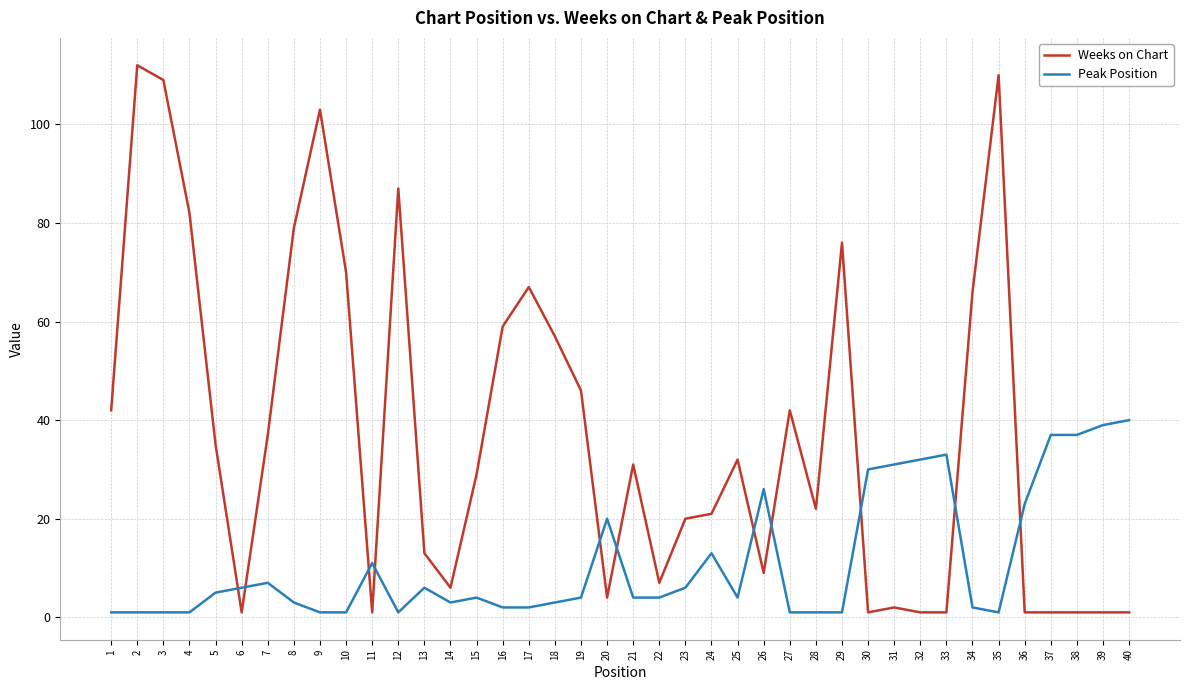

Reading left to right, list all the values displayed in this chart.

Weeks on Chart: 1=42	2=112	3=109	4=82	5=35	6=1	7=37	8=79	9=103	10=70	11=1	12=87	13=13	14=6	15=29	16=59	17=67	18=57	19=46	20=4	21=31	22=7	23=20	24=21	25=32	26=9	27=42	28=22	29=76	30=1	31=2	32=1	33=1	34=66	35=110	36=1	37=1	38=1	39=1	40=1
Peak Position: 1=1	2=1	3=1	4=1	5=5	6=6	7=7	8=3	9=1	10=1	11=11	12=1	13=6	14=3	15=4	16=2	17=2	18=3	19=4	20=20	21=4	22=4	23=6	24=13	25=4	26=26	27=1	28=1	29=1	30=30	31=31	32=32	33=33	34=2	35=1	36=23	37=37	38=37	39=39	40=40